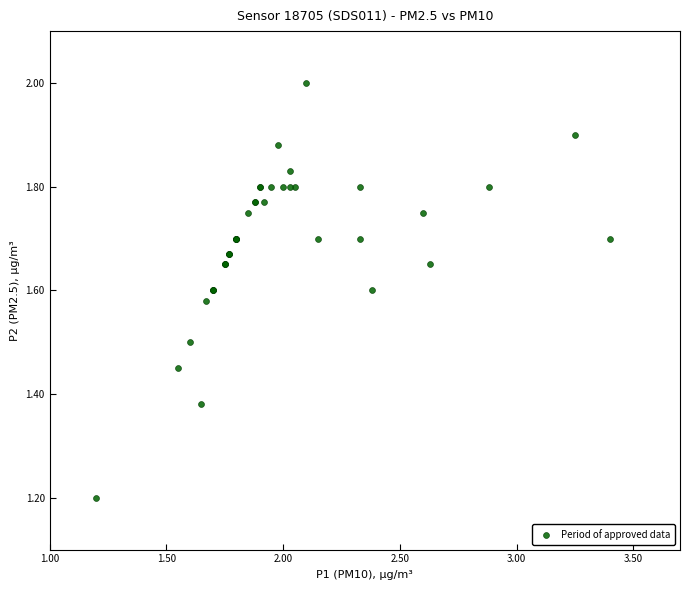

What Y value in the scatter plot is closest to 1?

1.2